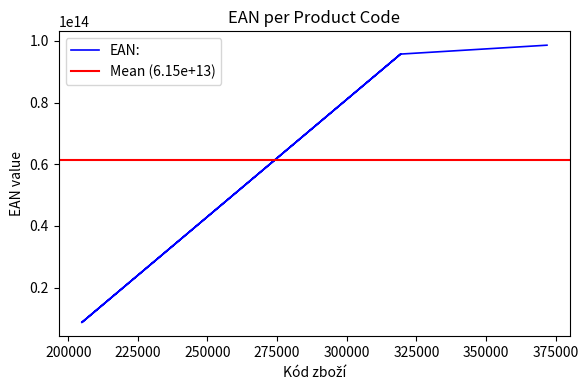

Rank the categories by value from lowest to highest.

204900, 204901, 319355, 319359, 371922